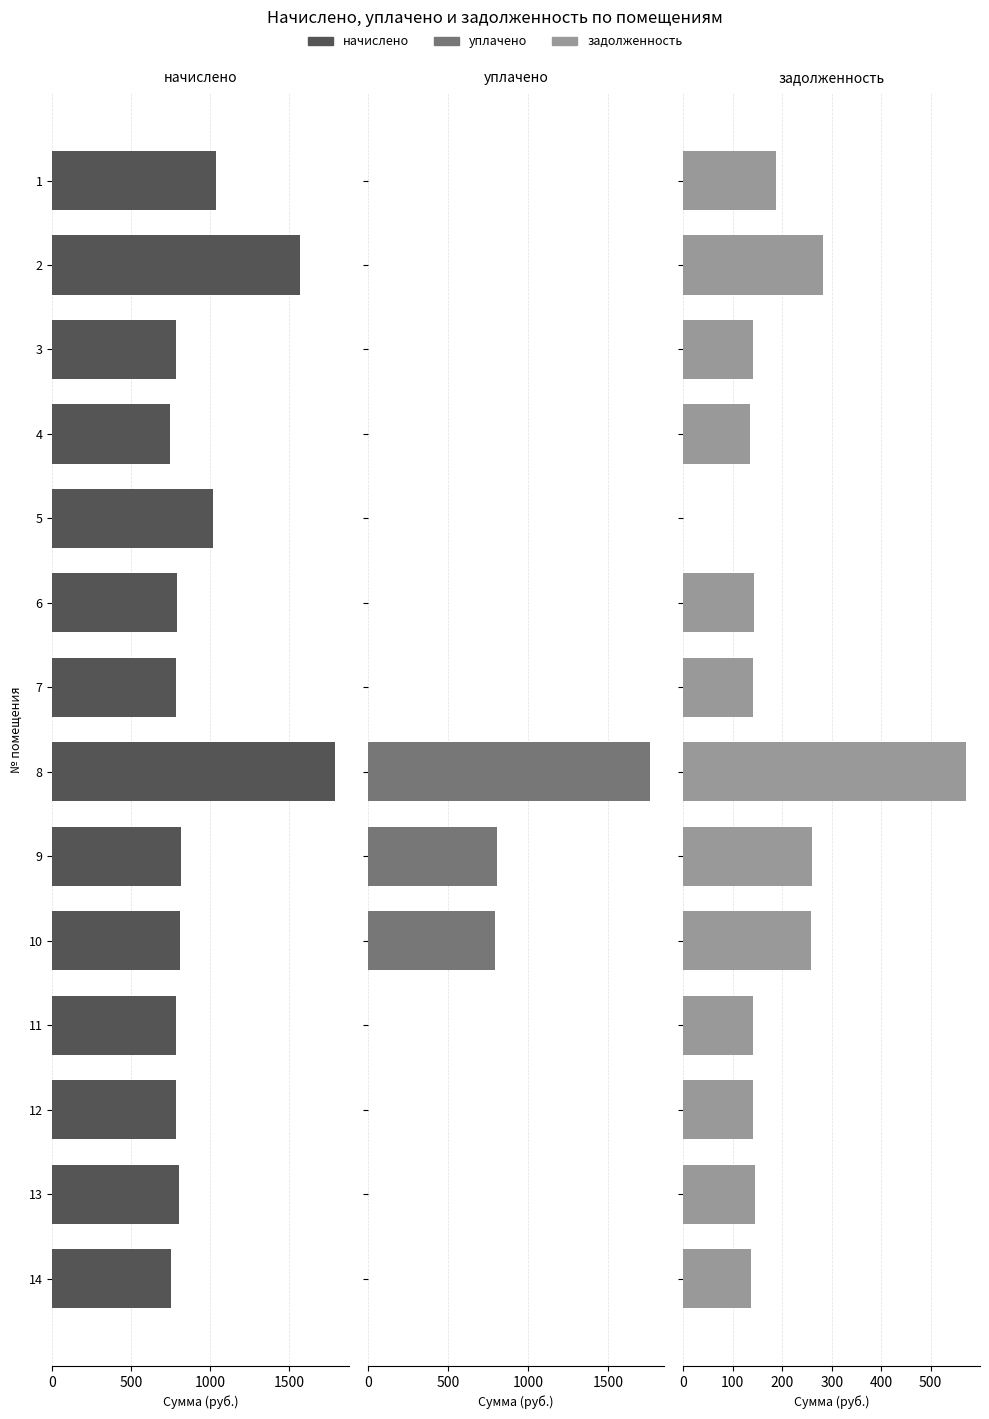

What is the value of the начислено bar at the 6th from the left?

788.4